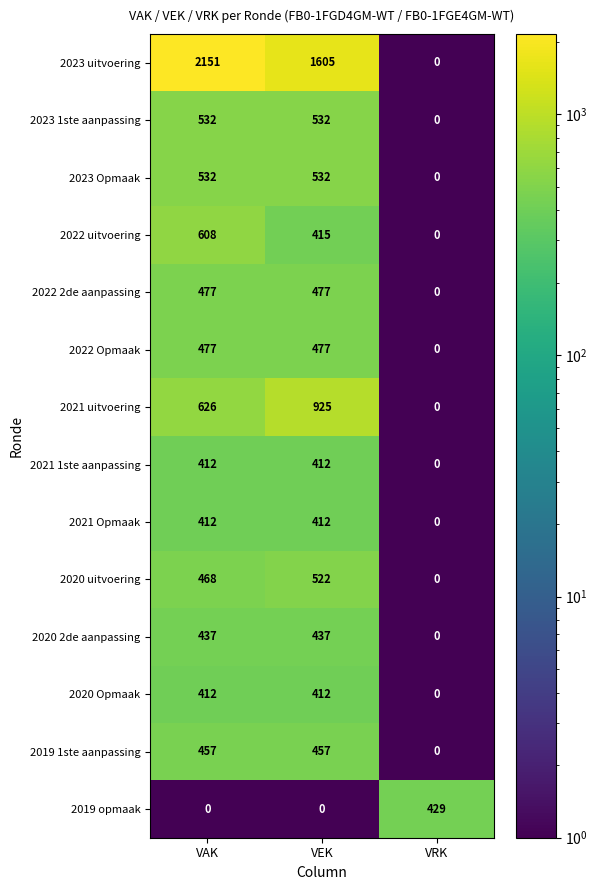

What is the average value of the 2022 2de aanpassing series?

318